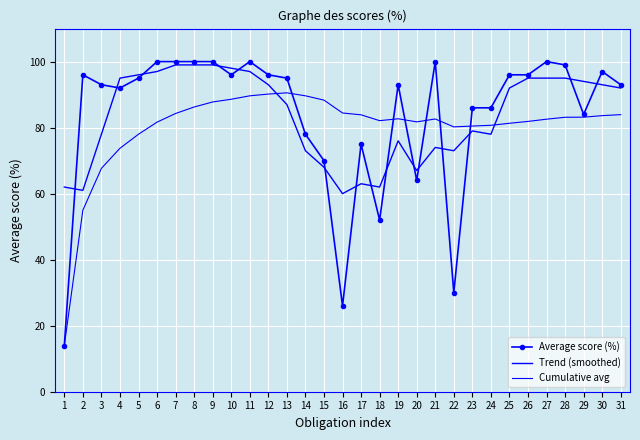

Which category has the lowest value in the Cumulative avg series?

1